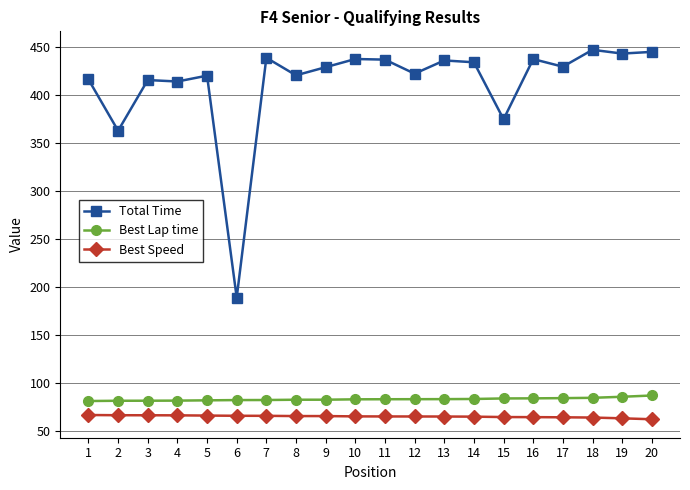

Does the chart display data point markers on the line(s)?

Yes